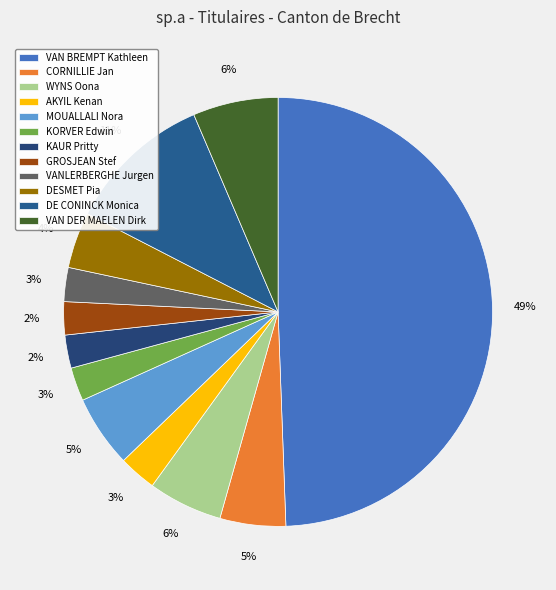

The GROSJEAN Stef slice represents 2% of the pie. True or false?

True